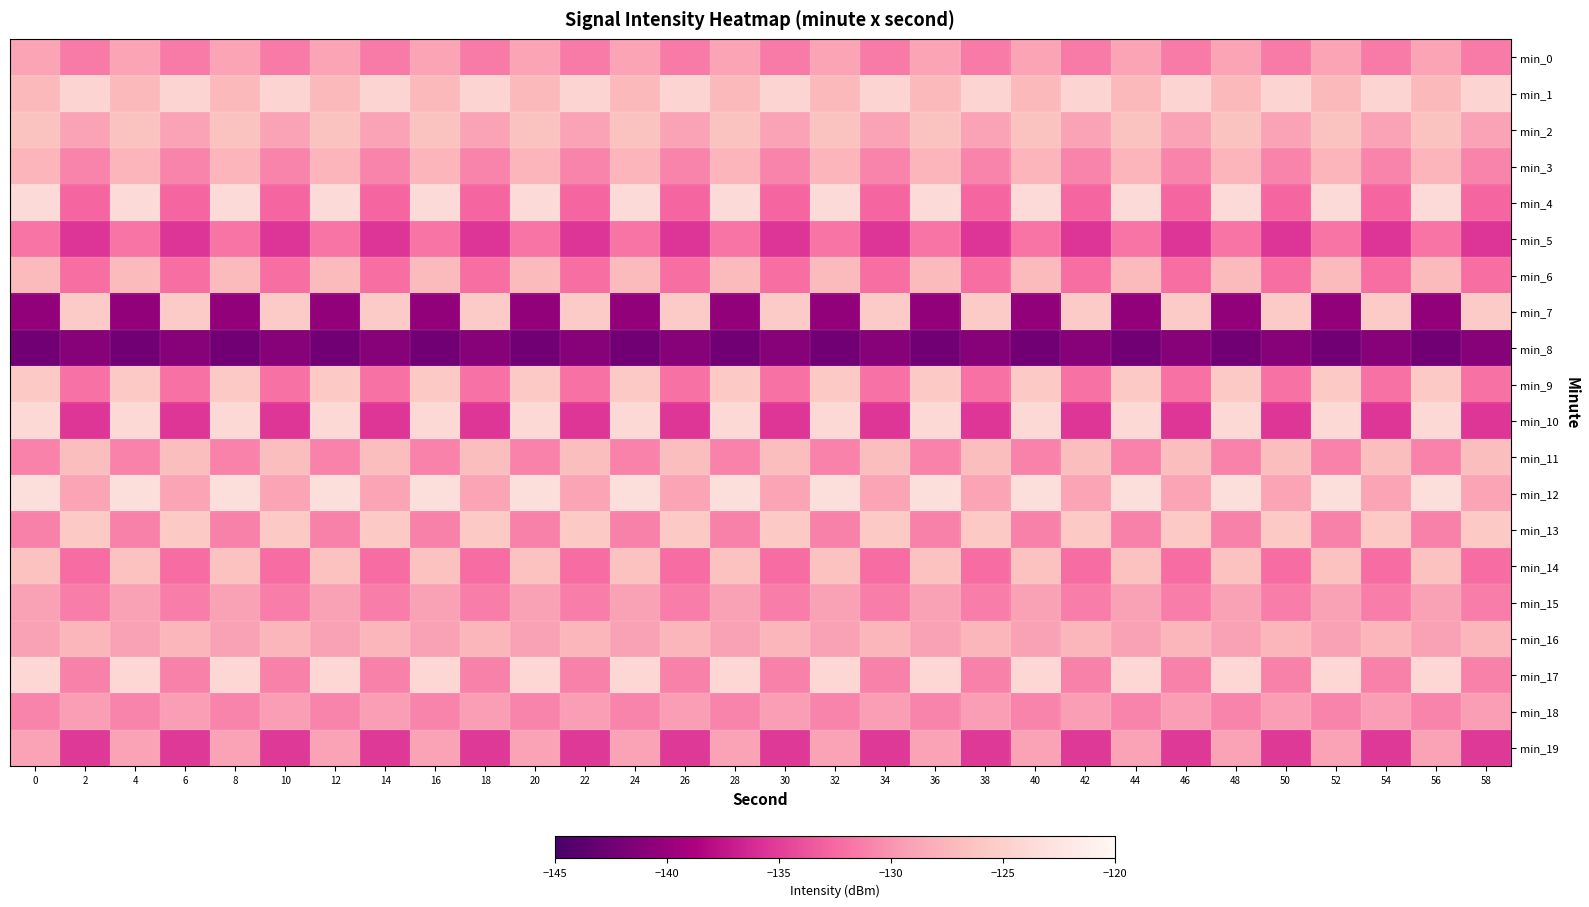

Between 44 and 16, which is larger?

44